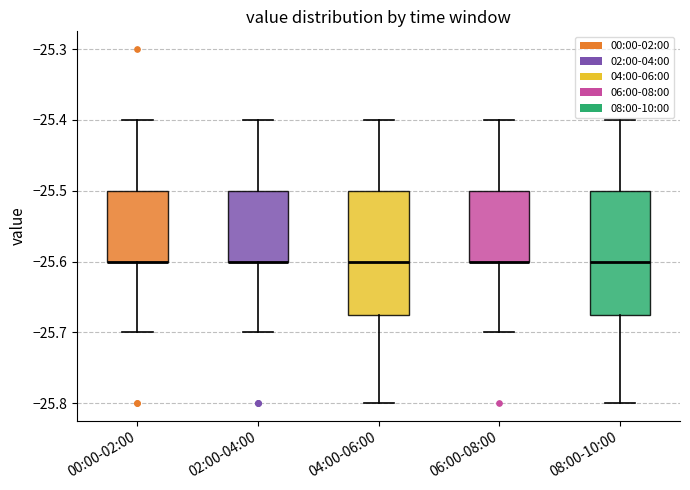

Where does the median line of the box for 08:00-10:00 sit on the y-axis? The values are not printed on the chart, so give them approximately, as read against the axis.

-25.60